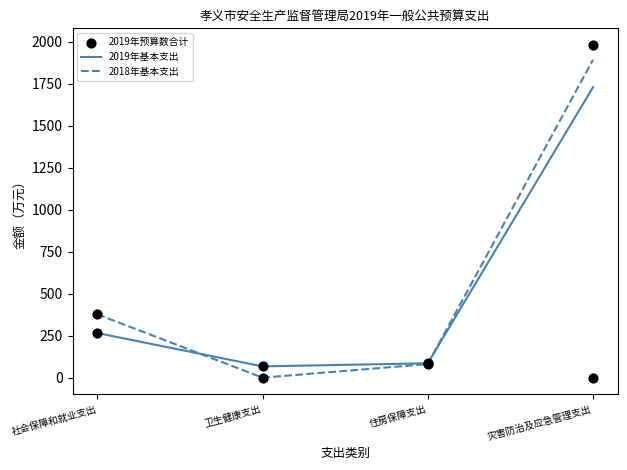

Which series has the largest Y range (max minus min)?

2019年预算数合计